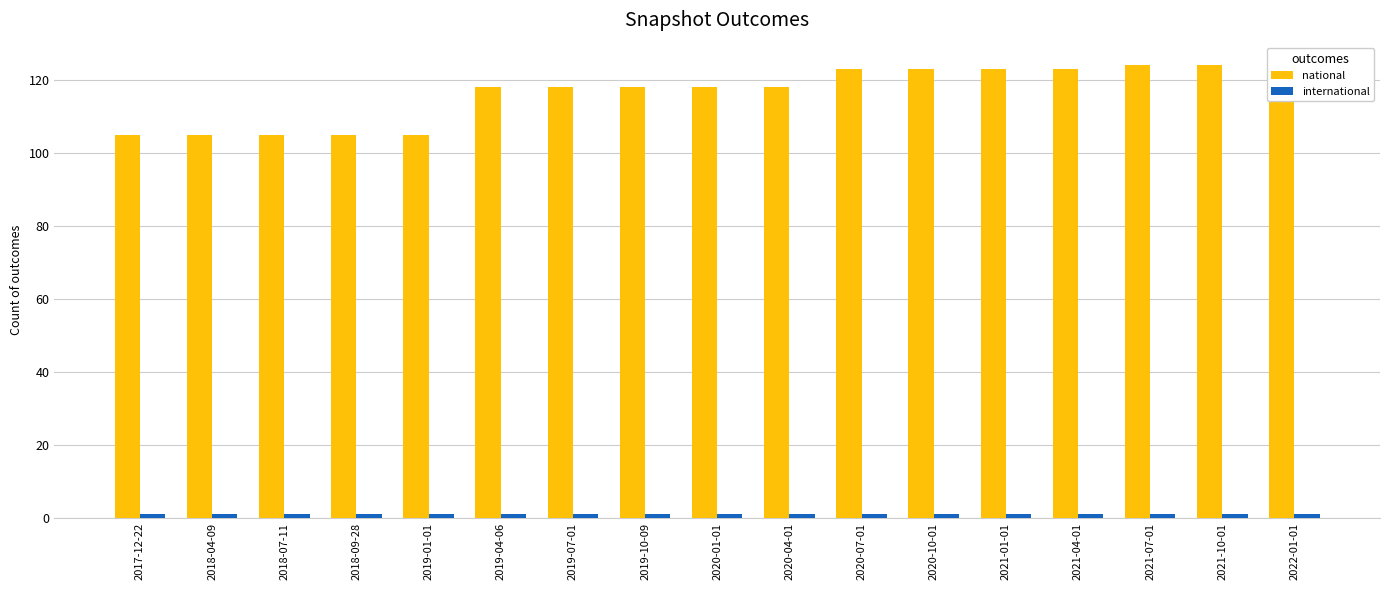

What is the label of the 2nd bar from the left?

2018-04-09